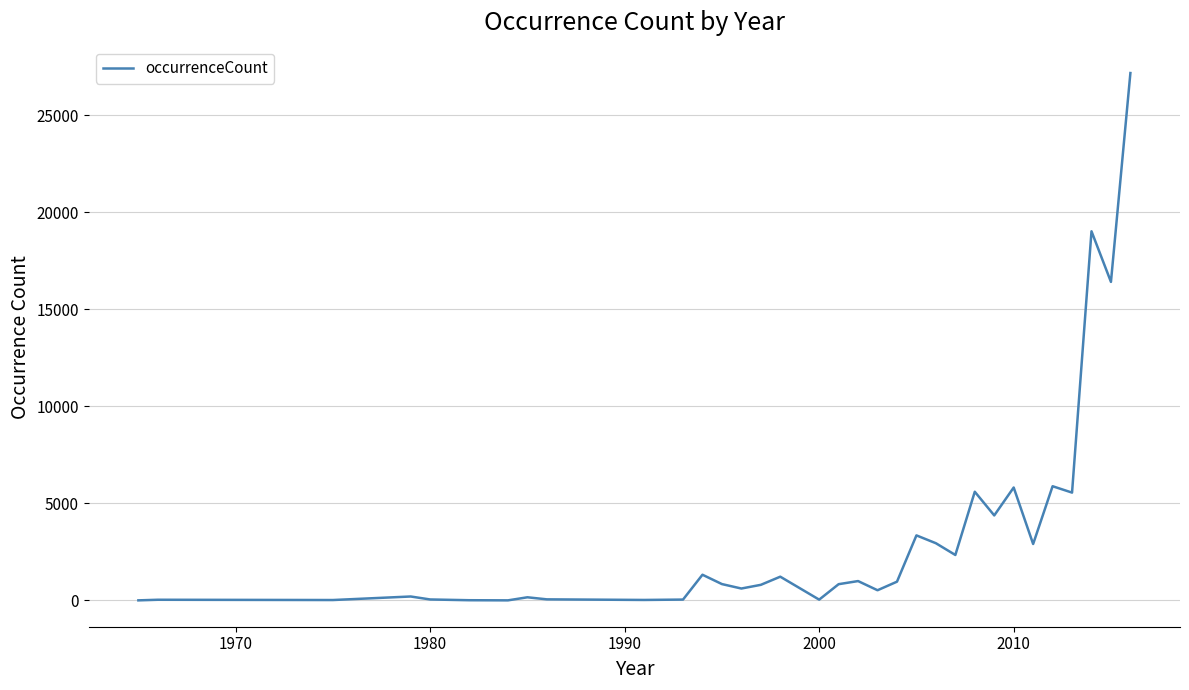

What is the maximum value shown in the chart?

27188